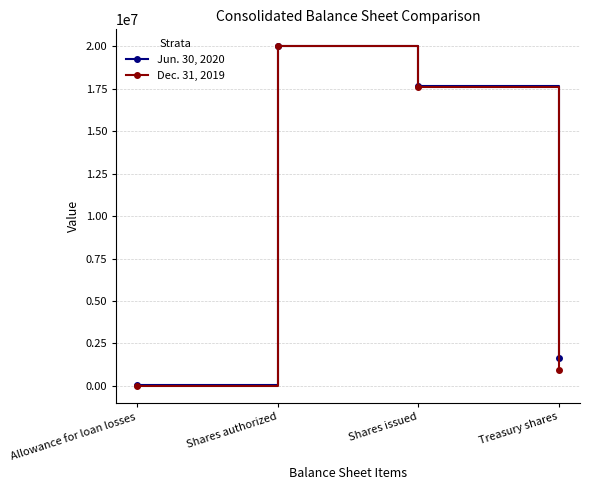

What is the label of the 3rd point from the right?

Shares authorized